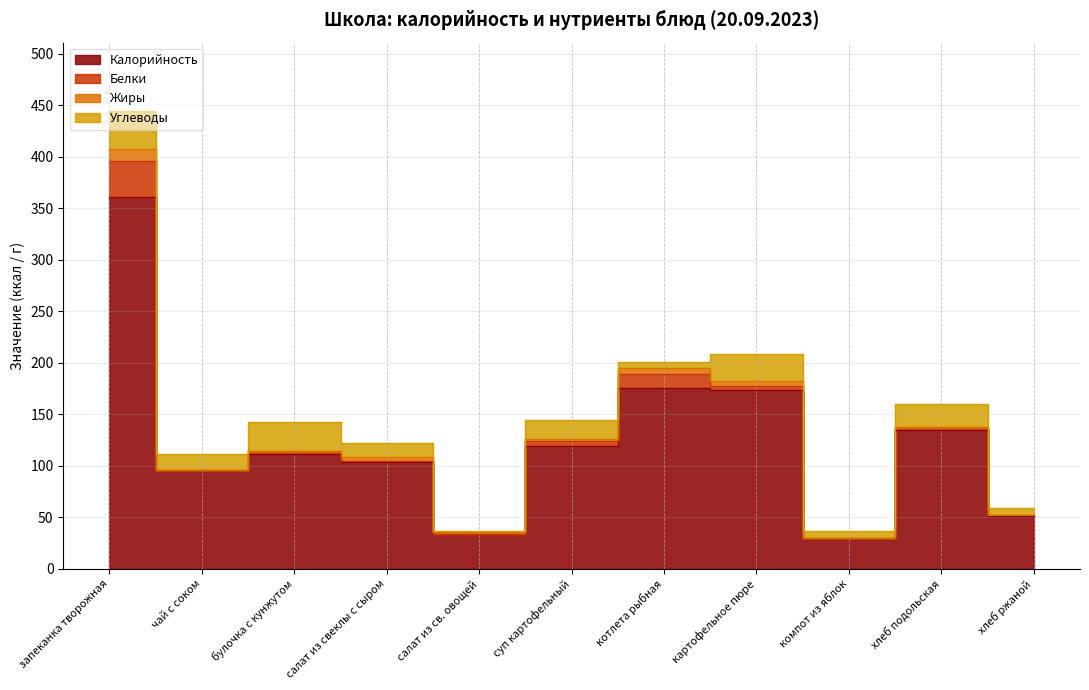

Which series has the largest total across all categories?

Калорийность